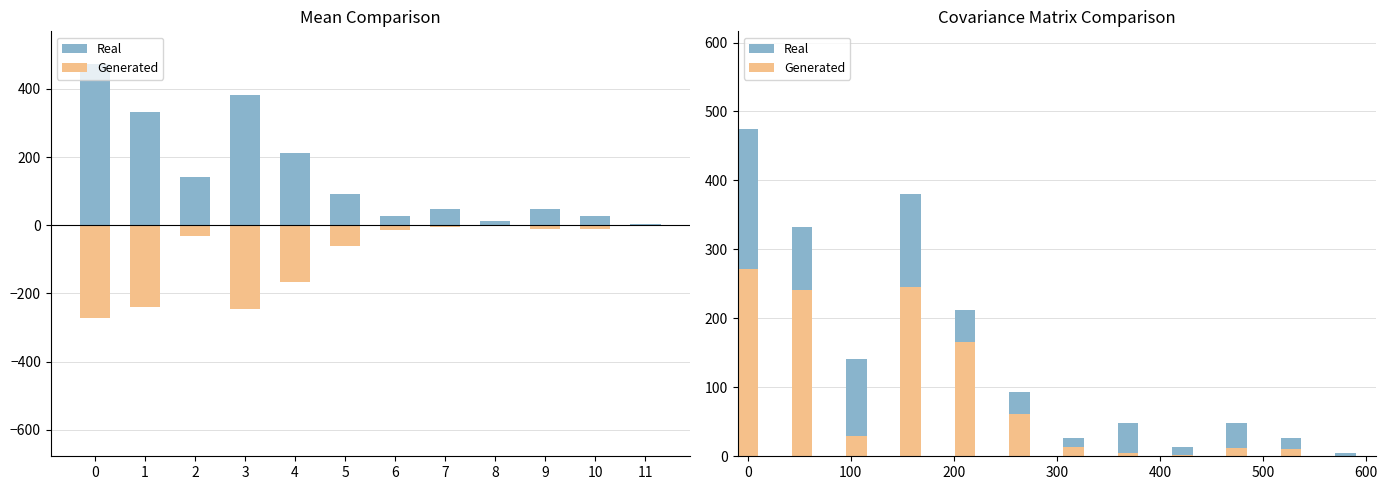

Count the number of categories in the chart.

12